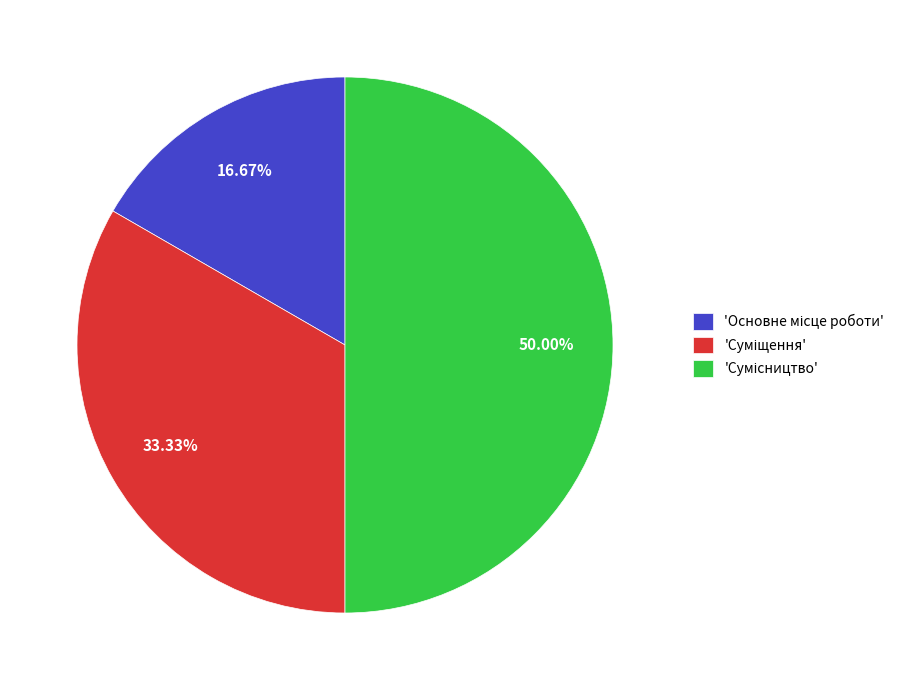

To the nearest percent, what is the average slice percentage?

33%